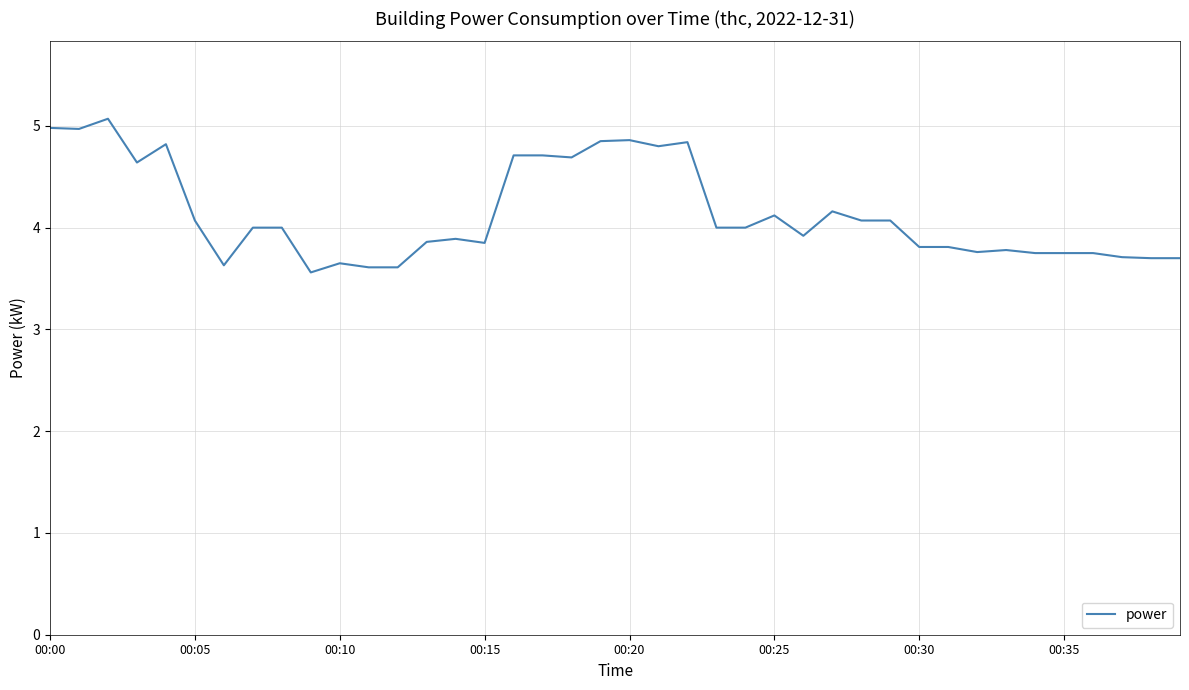

What is the difference between the maximum and minimum values?

1.5